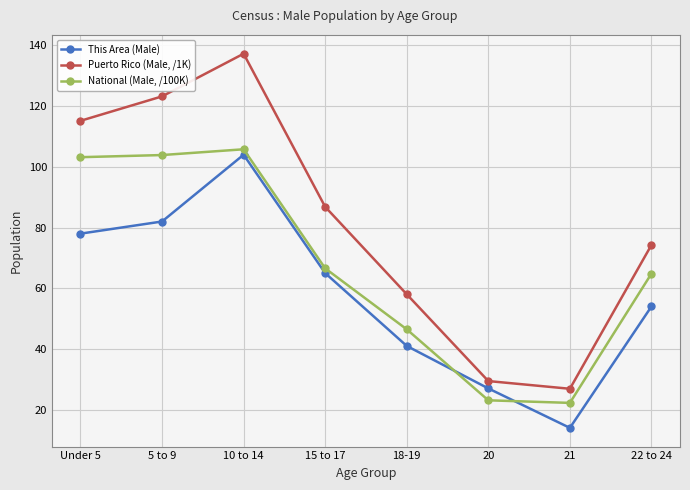

What is the value of the Puerto Rico (Male, /1K) point at the 2nd from the left?

123.2